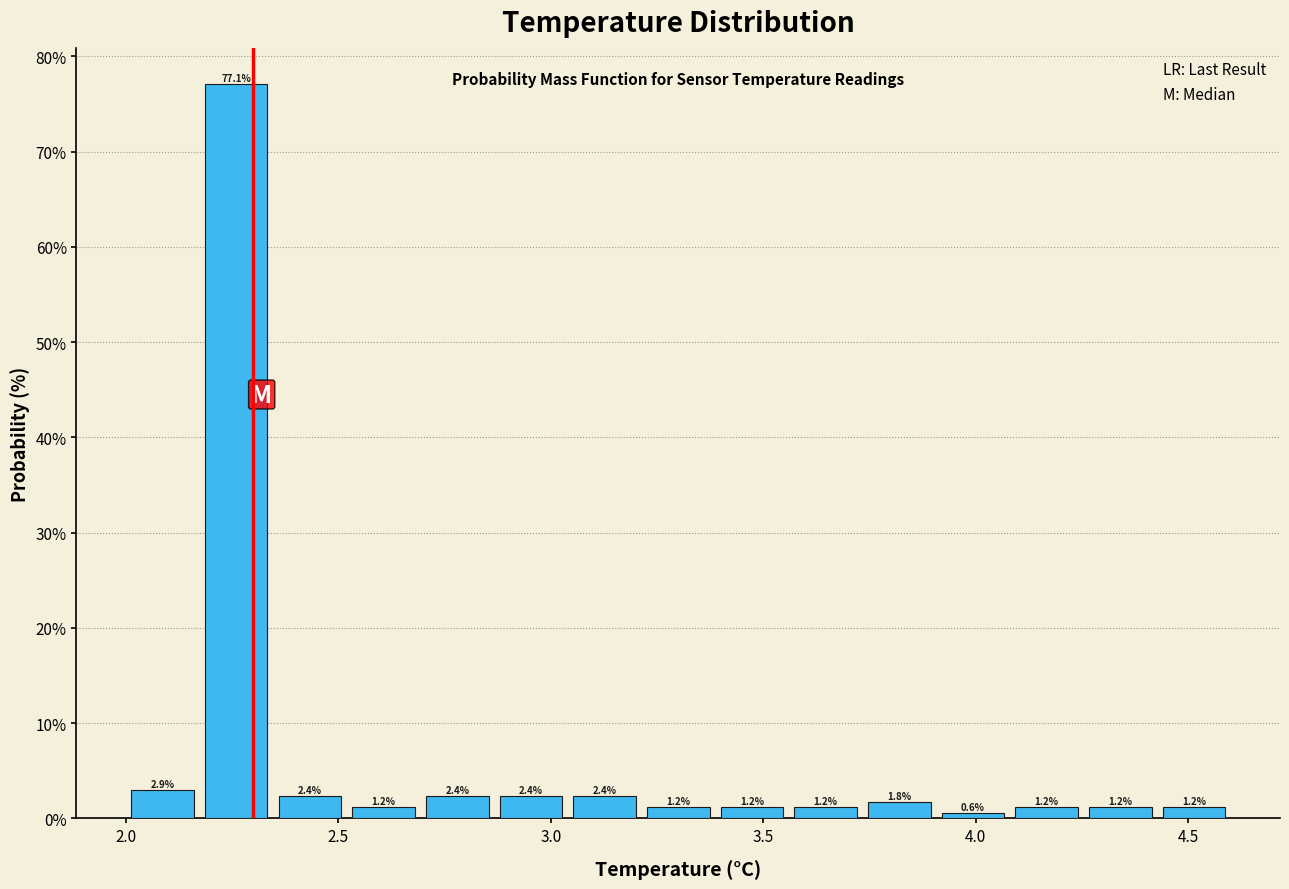

Around what value on the x-axis is the tallest bar? Give the approximate position of its centre, as read against the axis.

2.25